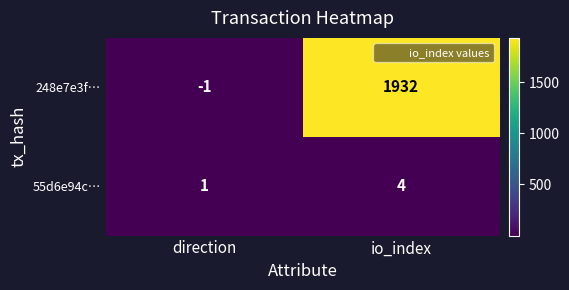

What is the approximate value of 55d6e94c… at io_index?

4